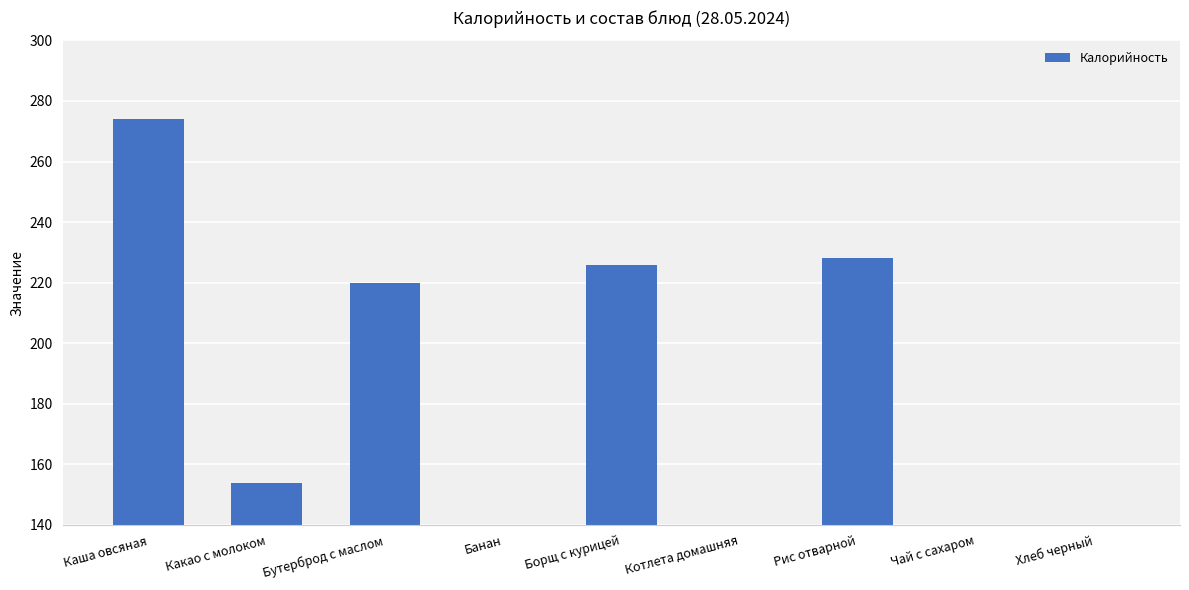

What is the label of the 7th bar from the left?

Рис отварной